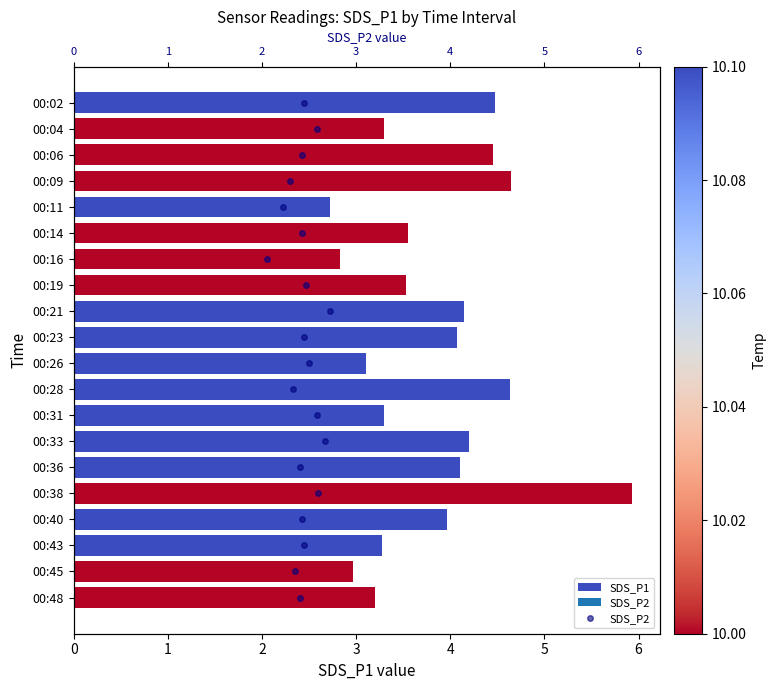

What are all the series names shown in the legend?

SDS_P1, SDS_P2